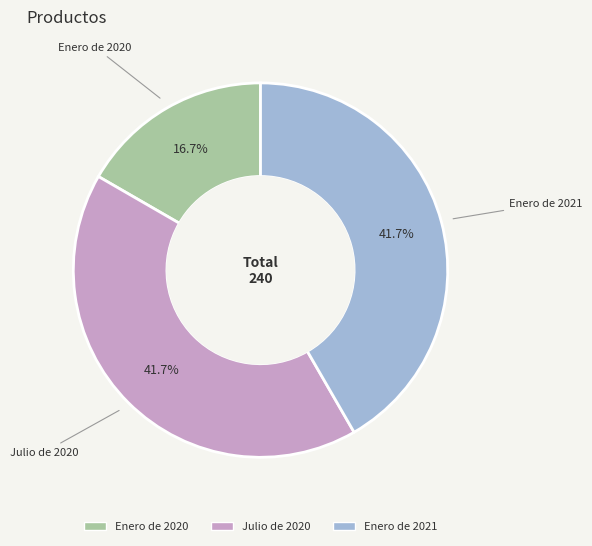

What percentage is the Enero de 2020 slice, to the nearest percent?

17%